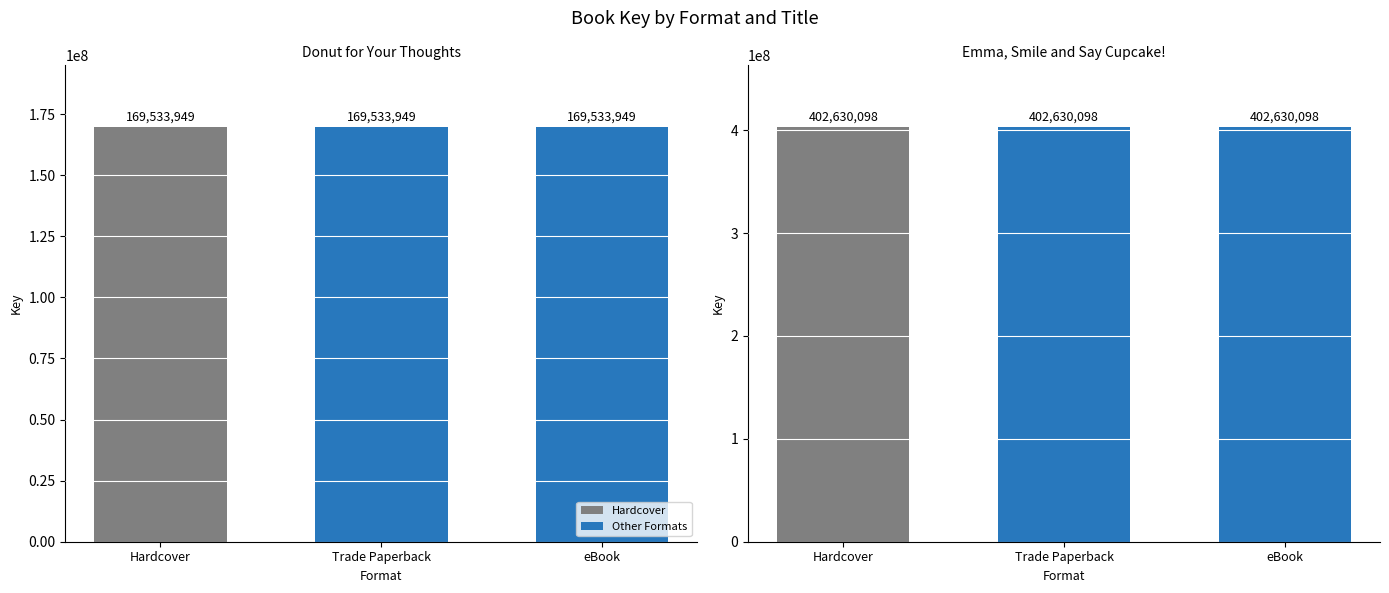

Reading left to right, transcribe all the data shown in this chart.

Donut for Your Thoughts: Hardcover=169533949	Trade Paperback=169533949	eBook=169533949
Emma, Smile and Say Cupcake!: Hardcover=402630098	Trade Paperback=402630098	eBook=402630098